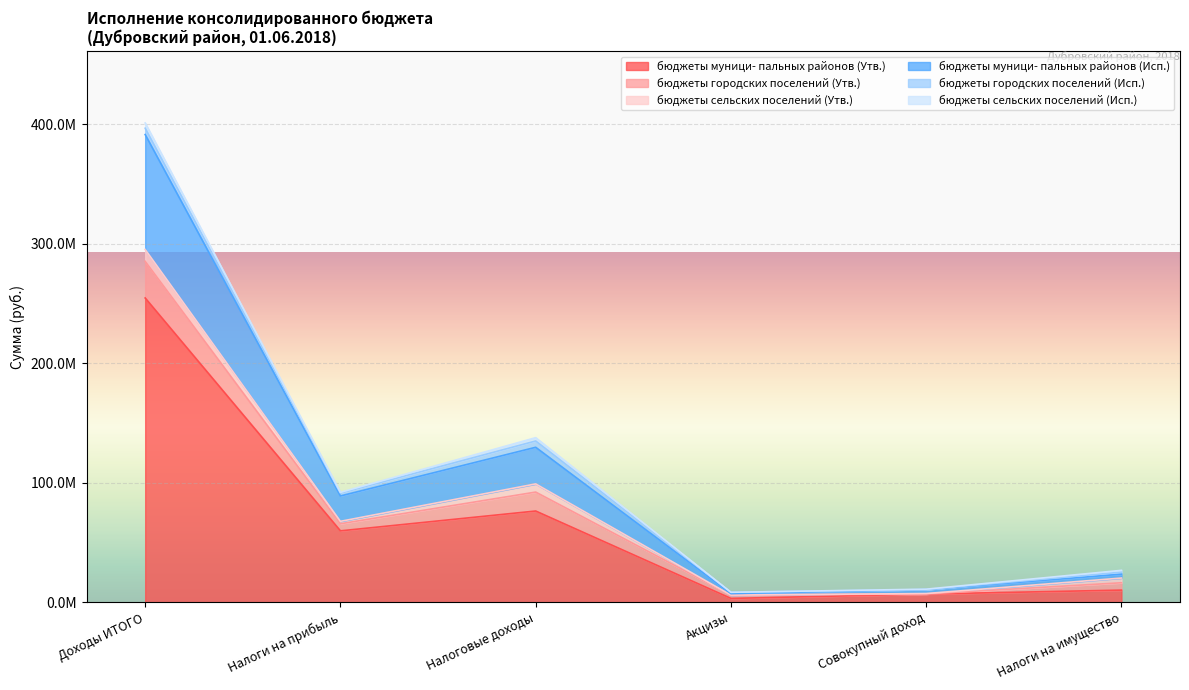

Which series has the largest total across all categories?

бюджеты муници- пальных районов (Утв.)